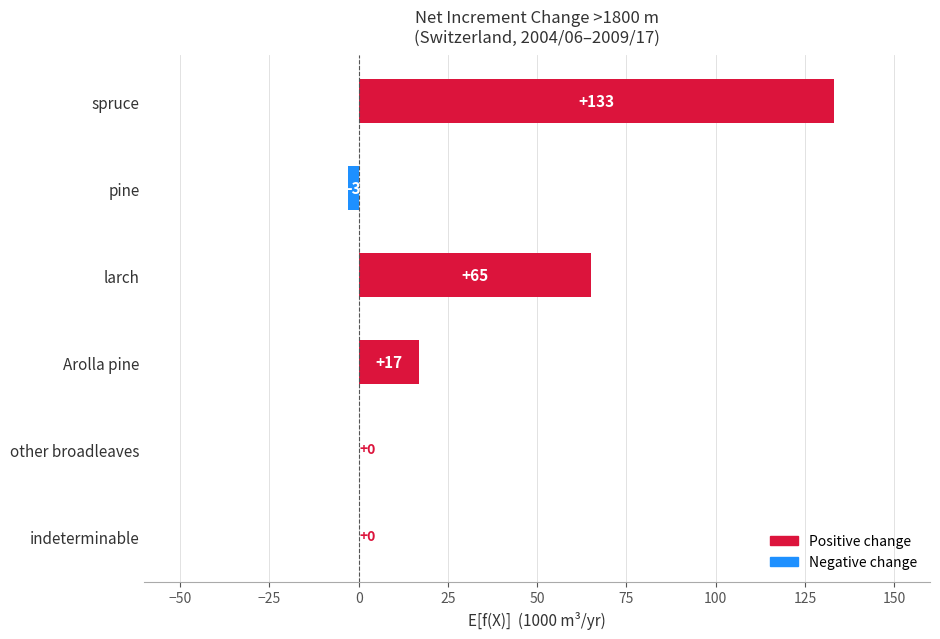

What is the maximum value shown in the chart?

133